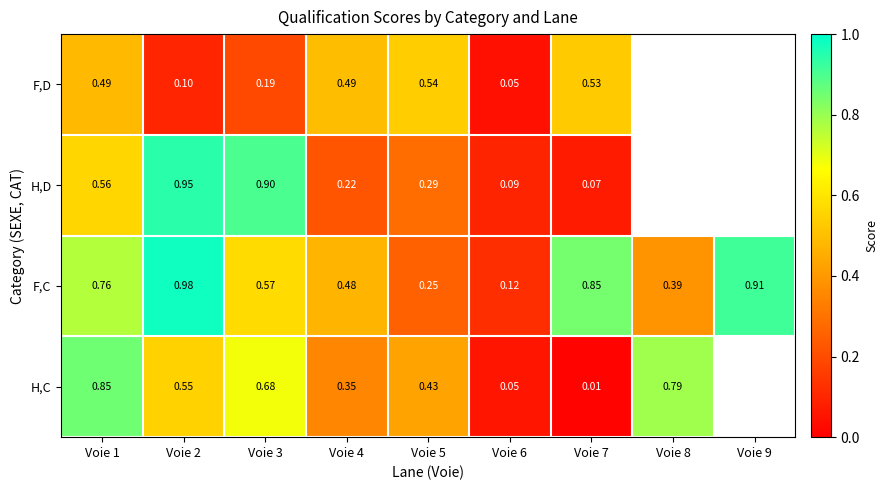

Is the value of H,C at Voie 2 greater than the value of F,D at Voie 6?

Yes